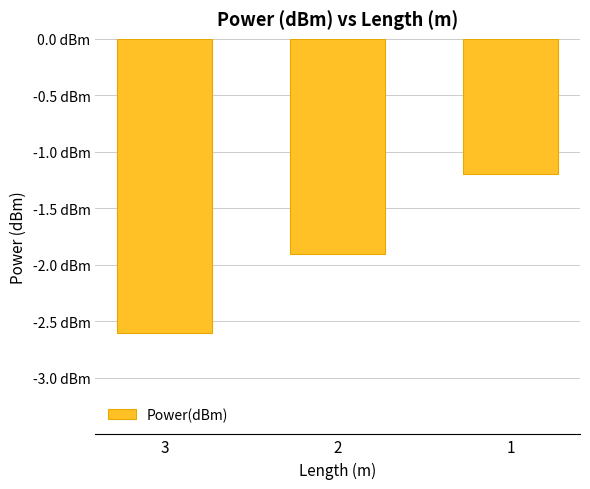

Are the bars horizontal?

No